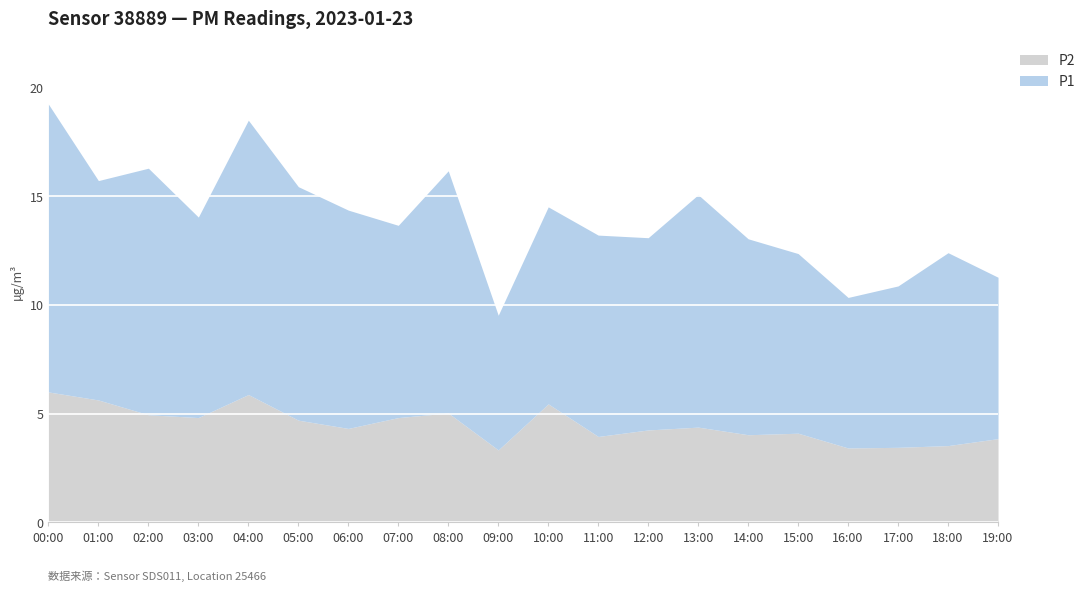

At which category does P1 reach its first local valley?

01:00